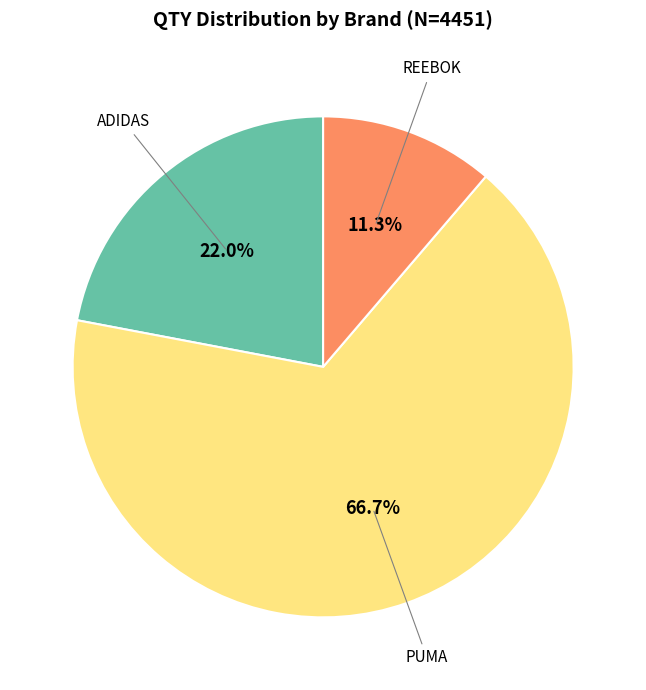

Is there a majority slice in this chart?

Yes